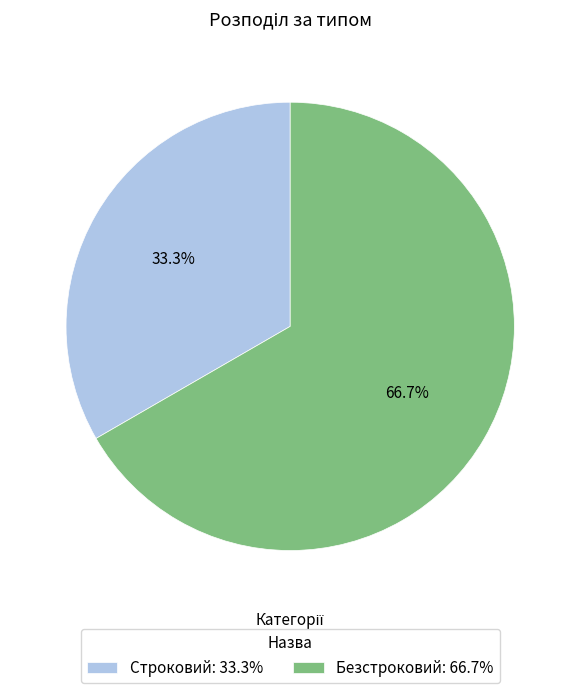

What portion of the pie excludes Безстроковий?

33.3%